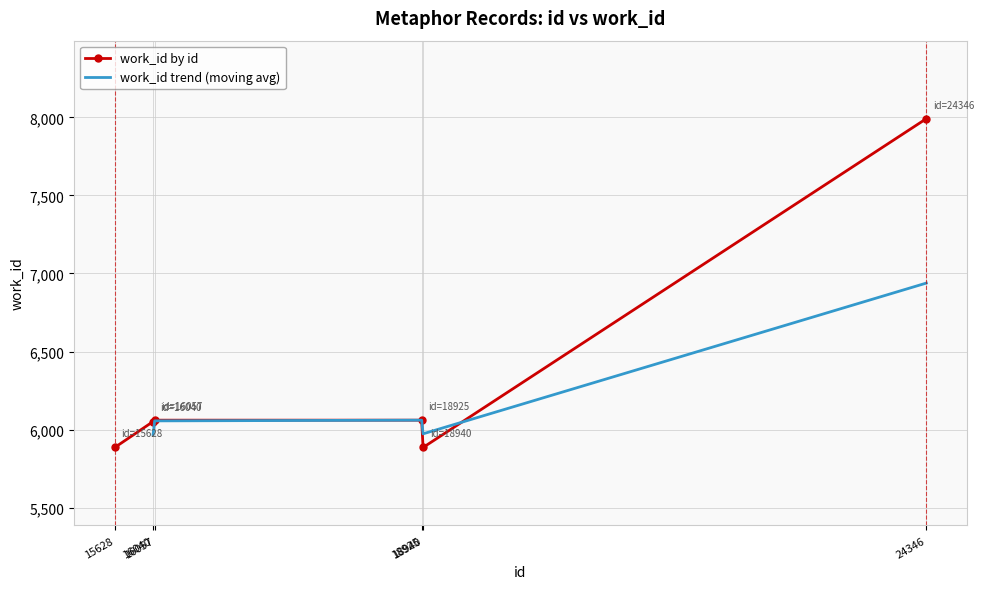

What is the lowest value of the work_id by id series?

5885